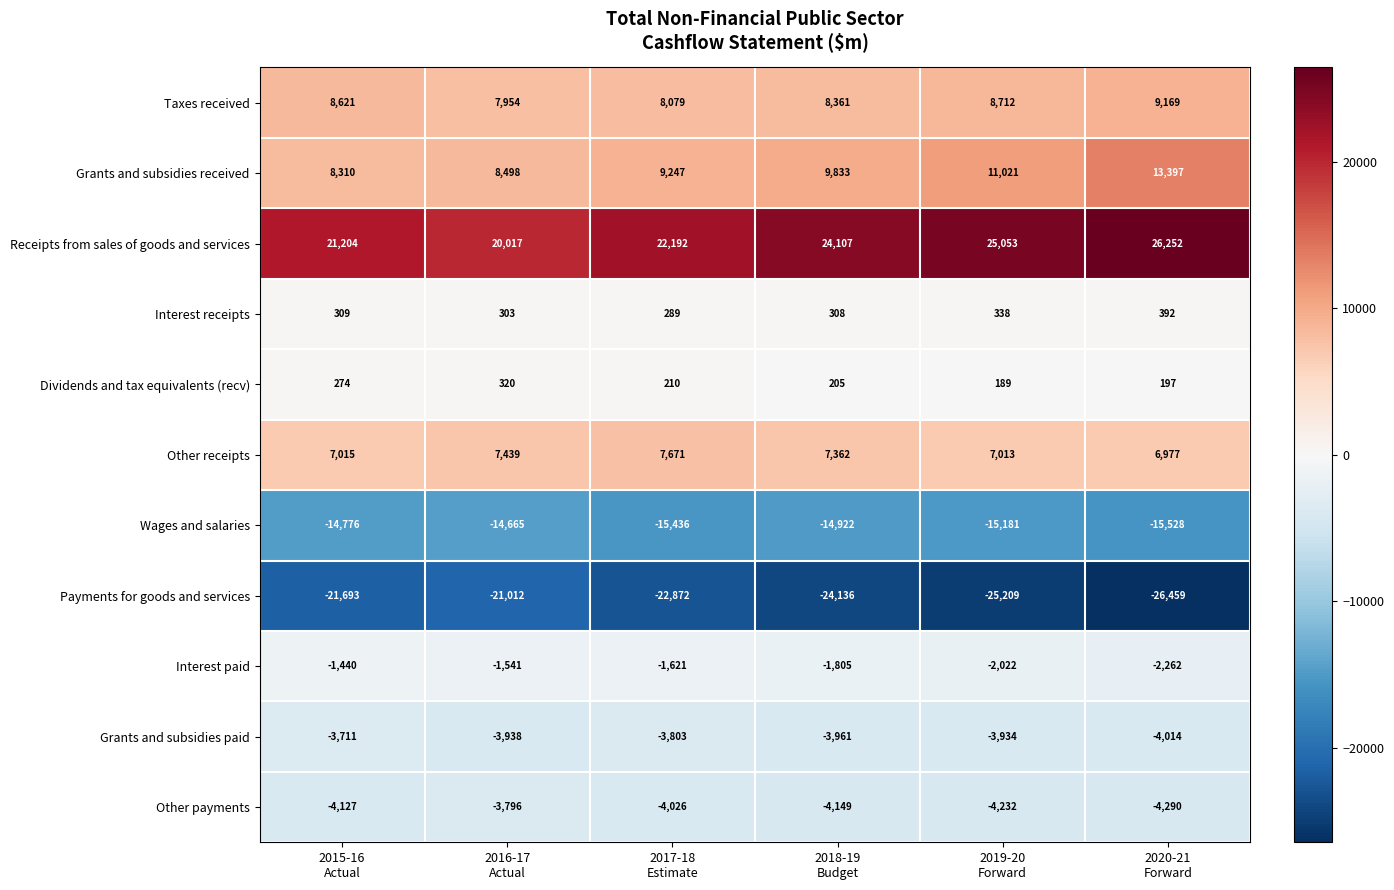

Which series has the widest spread of values?

Receipts from sales of goods and services